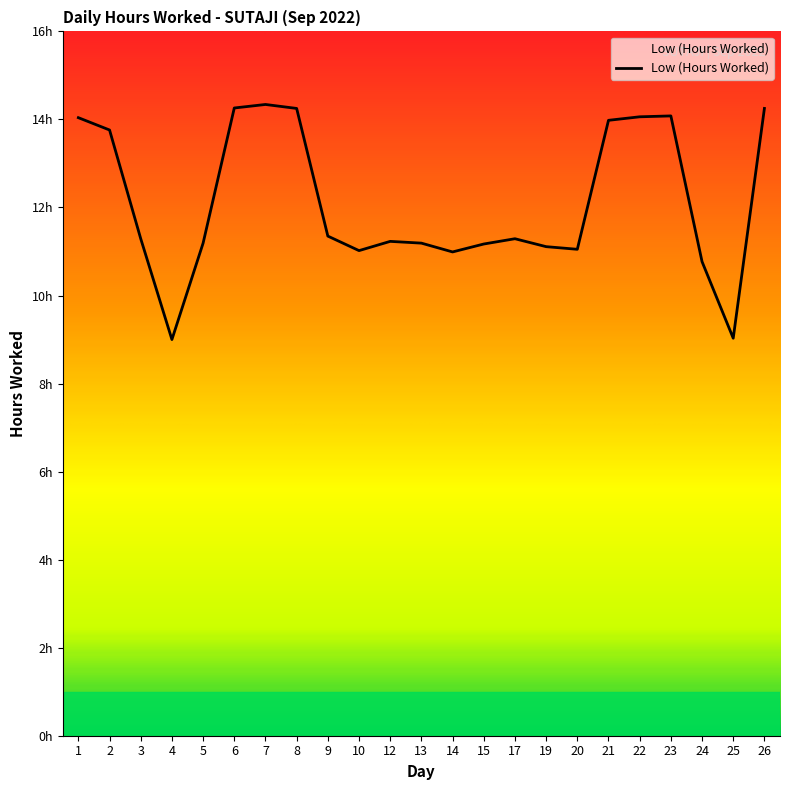

At which category does the data reach its first local valley?

4